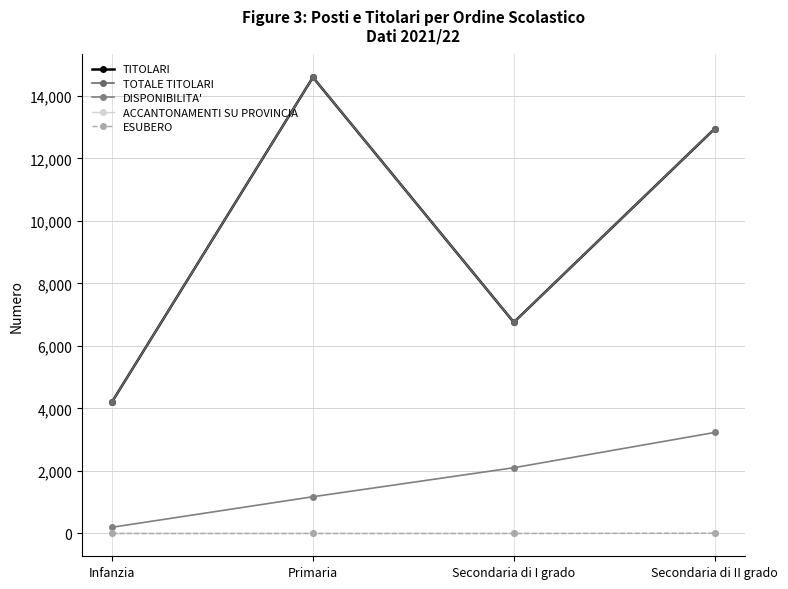

Which series changed the most between Secondaria di I grado and Secondaria di II grado?

TOTALE TITOLARI